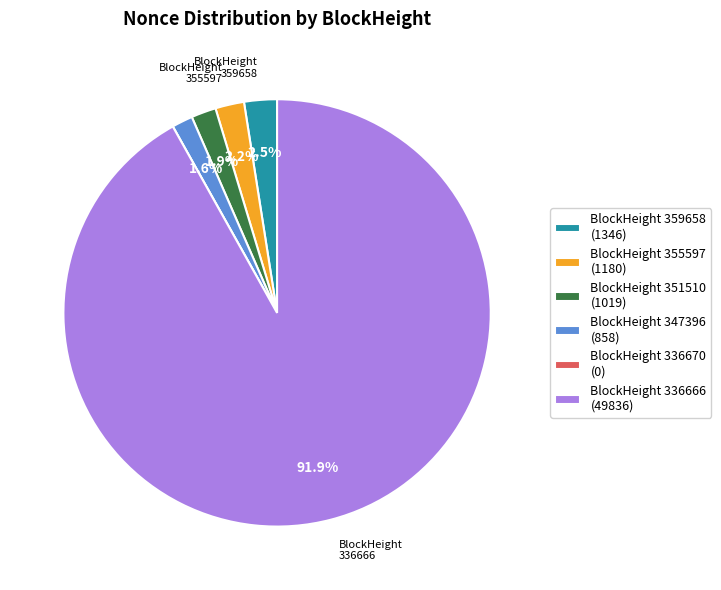

To the nearest percent, what is the difference between the largest and smallest slice percentages?

92%